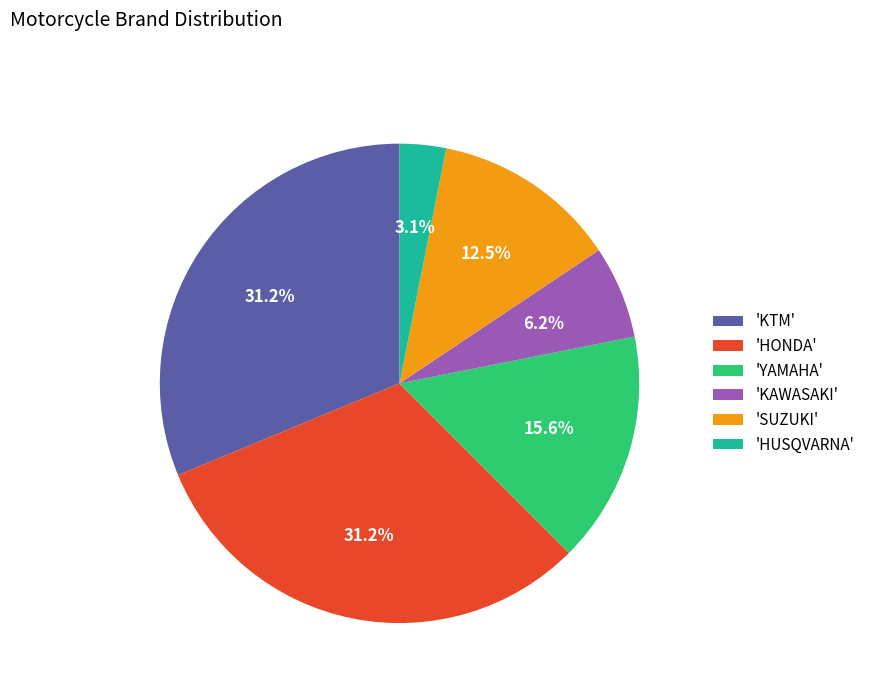

Approximately how many times larger is the value at 'YAMAHA' compared to 'KTM'?

0.5